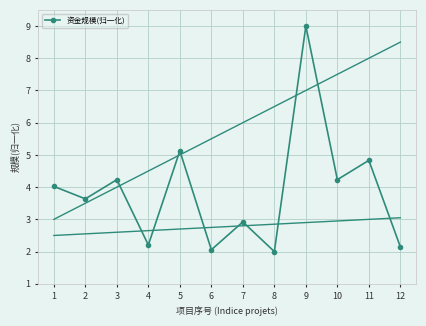

What is the change in value from 1 to 11?

+0.8